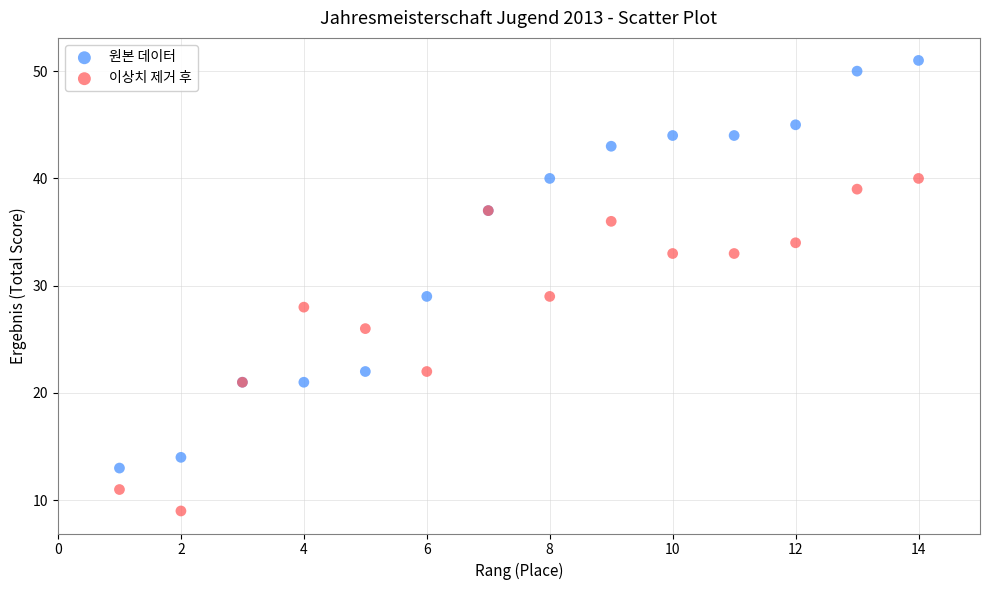

What is the X range (max minus min) for the scatter plot?

13